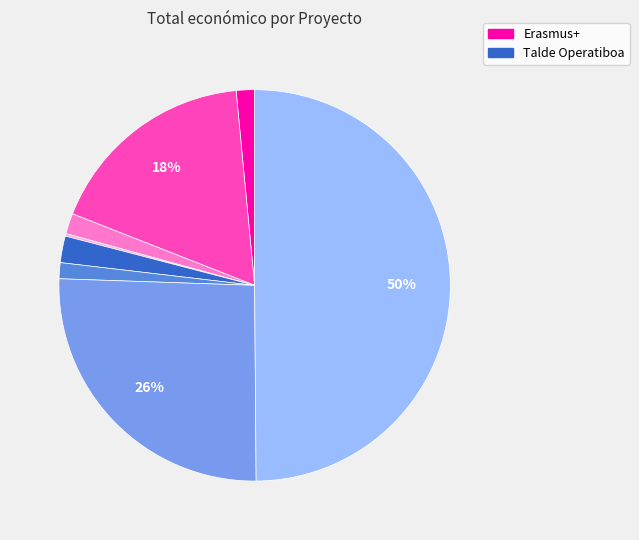

To the nearest percent, what is the difference between the largest and smallest slice percentages?

50%